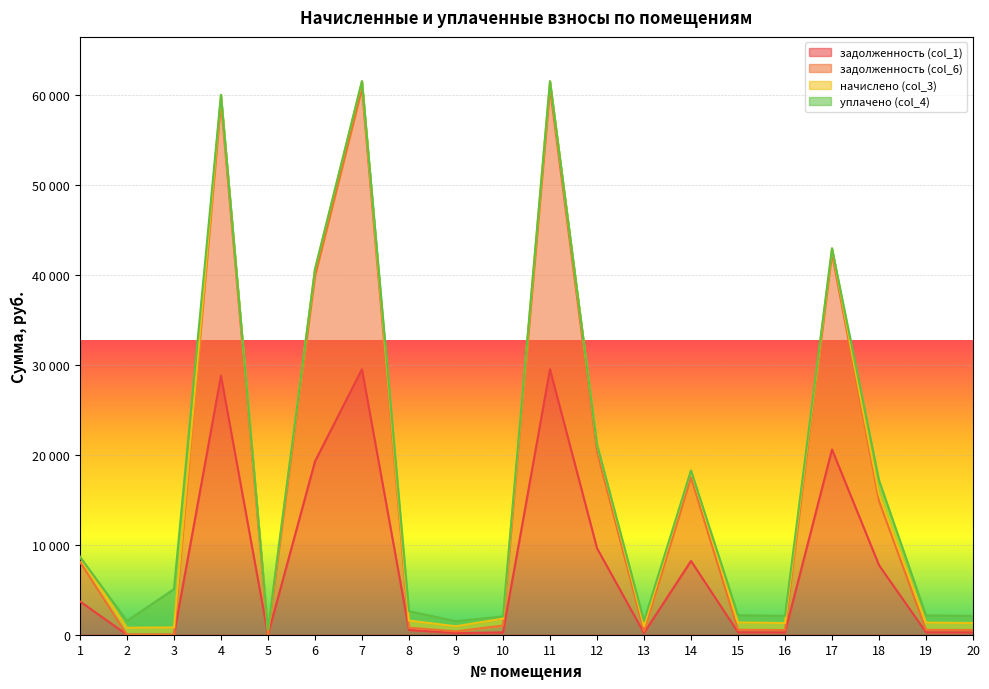

The value of задолженность (col_6) at 3 is 0.0. True or false?

True